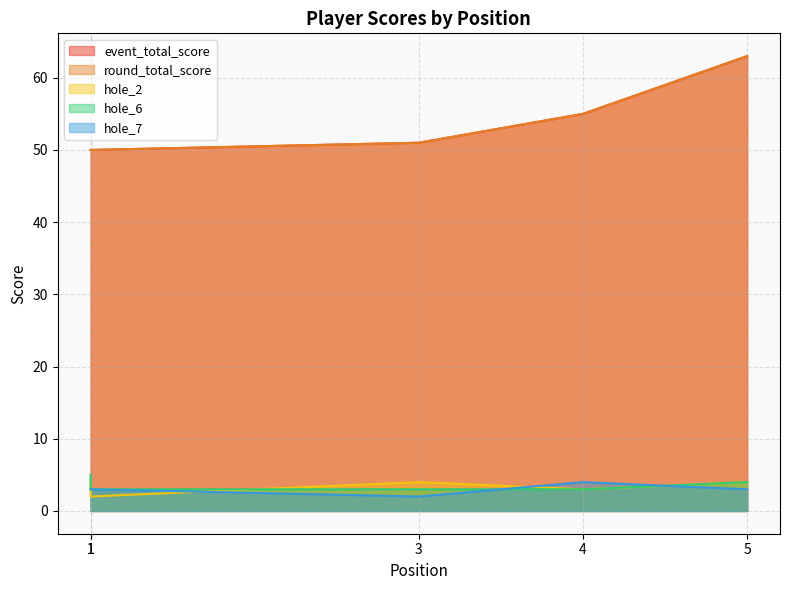

Which series changed the most between 1 and 5?

event_total_score